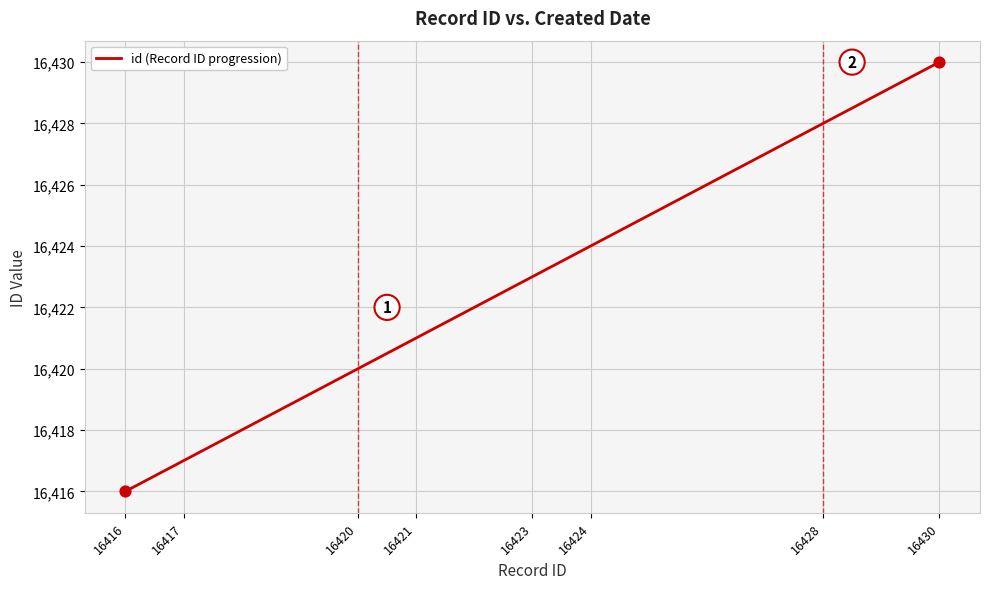

What is the change in value from 16417 to 16420?

+3